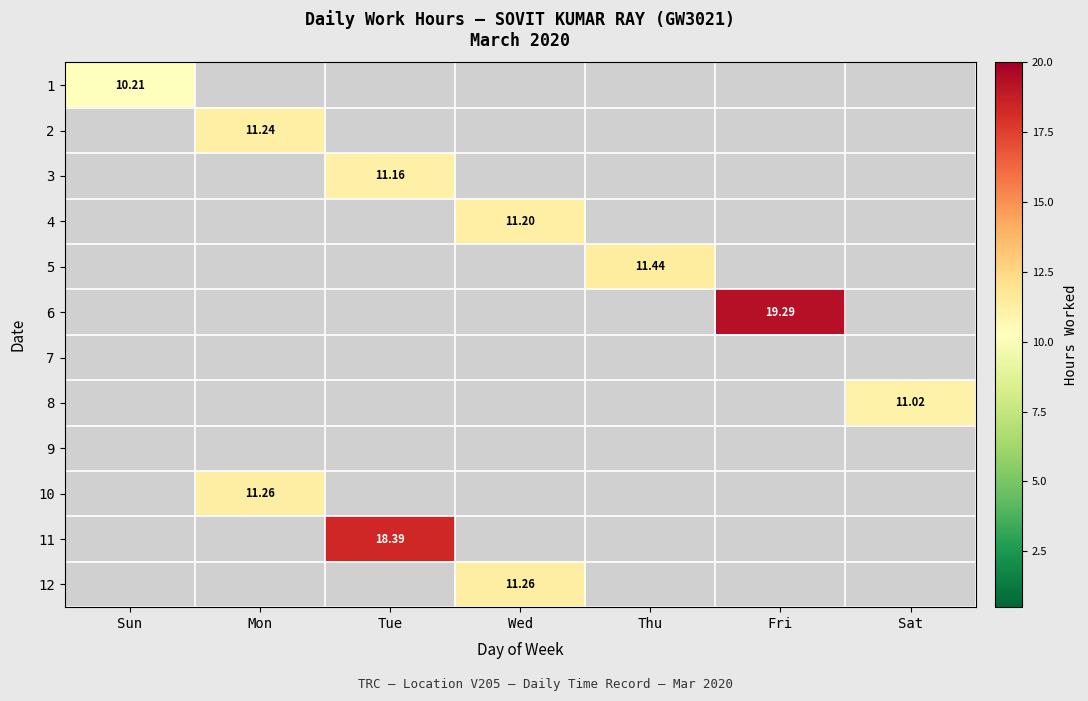

The value of 12 at Thu is -5.3. True or false?

False